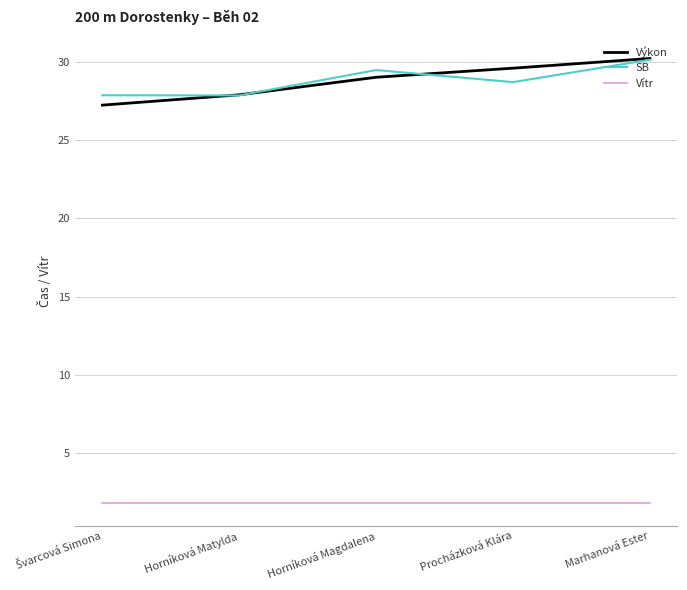

True or false: SB and Vítr intersect in this chart.

False